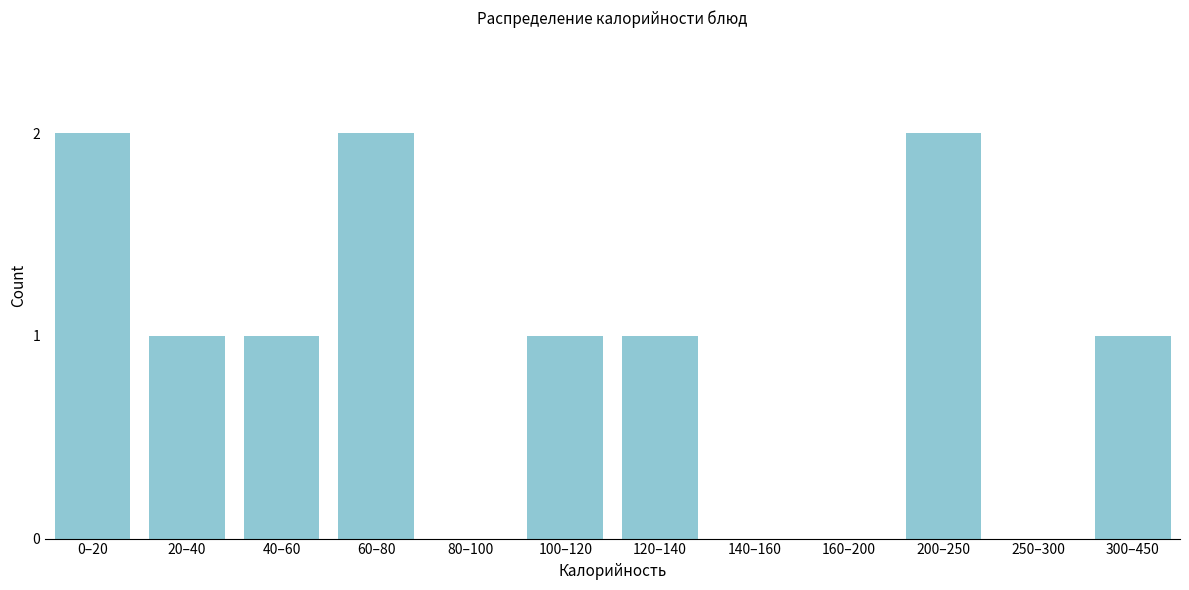

Reading left to right, extract all data points from this chart.

0–20=2	20–40=1	40–60=1	60–80=2	80–100=0	100–120=1	120–140=1	140–160=0	160–200=0	200–250=2	250–300=0	300–450=1